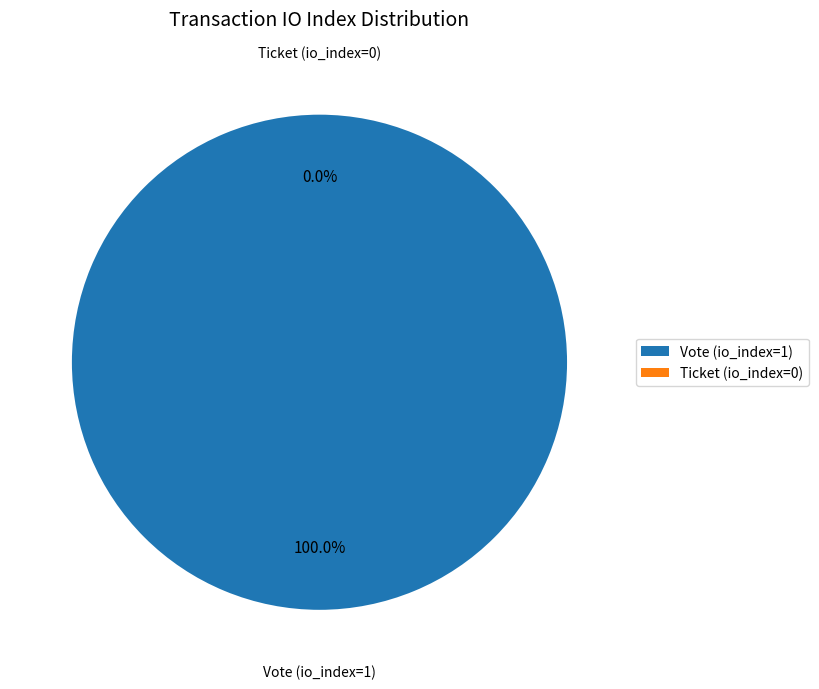

Does Ticket (io_index=0) account for over 50% of the chart?

No